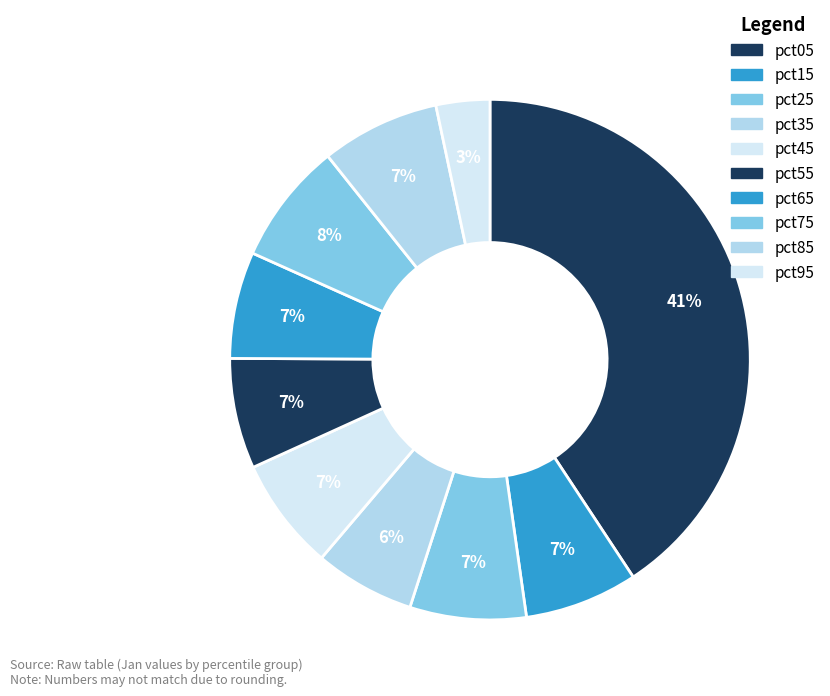

Which slice is the largest?

pct05